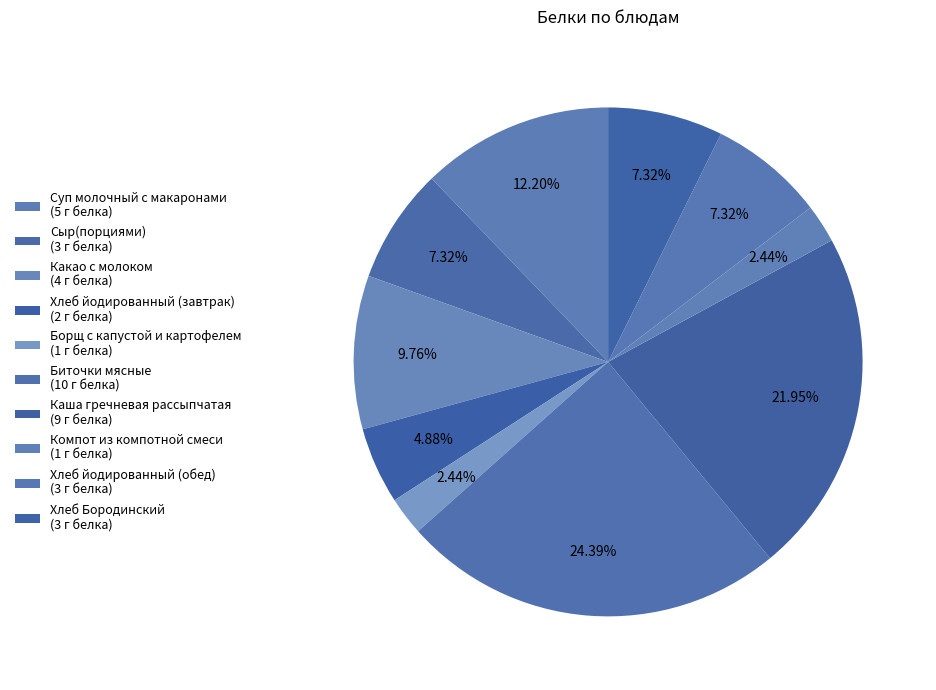

How many slices are in this pie chart?

10